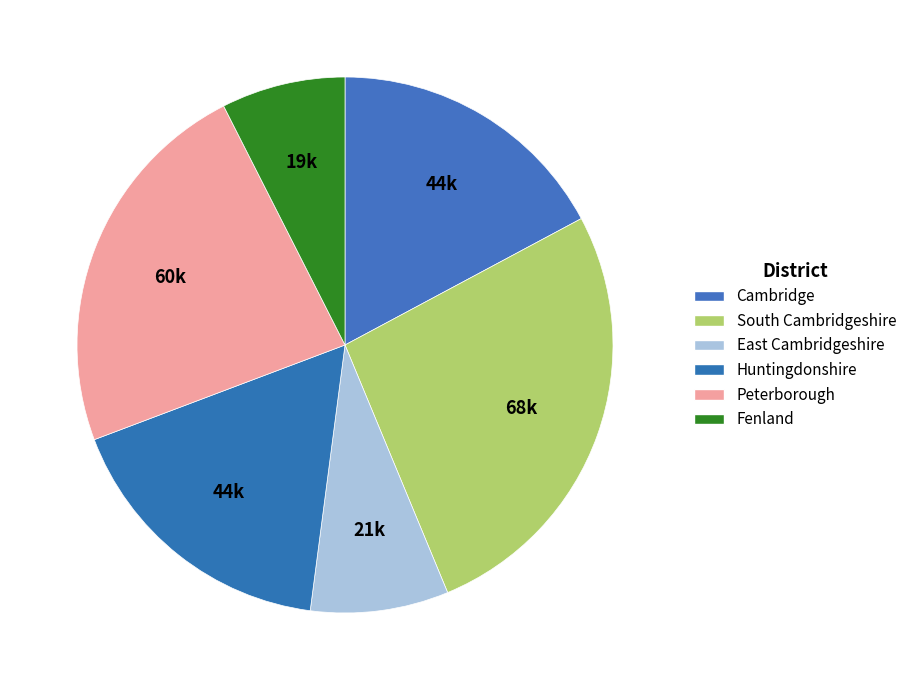

Is it true that Fenland is 7% of the pie?

True